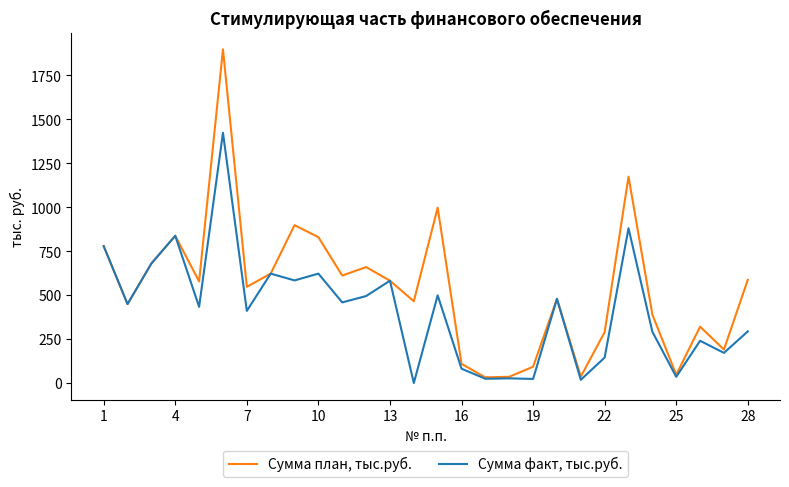

Which series has the widest spread of values?

Сумма план, тыс.руб.